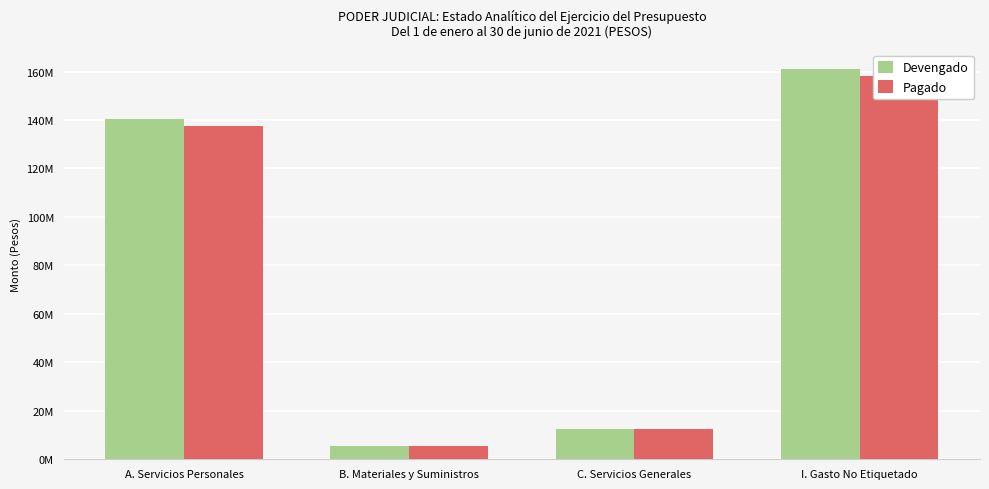

What is the average value of the Devengado series?

79888274.8